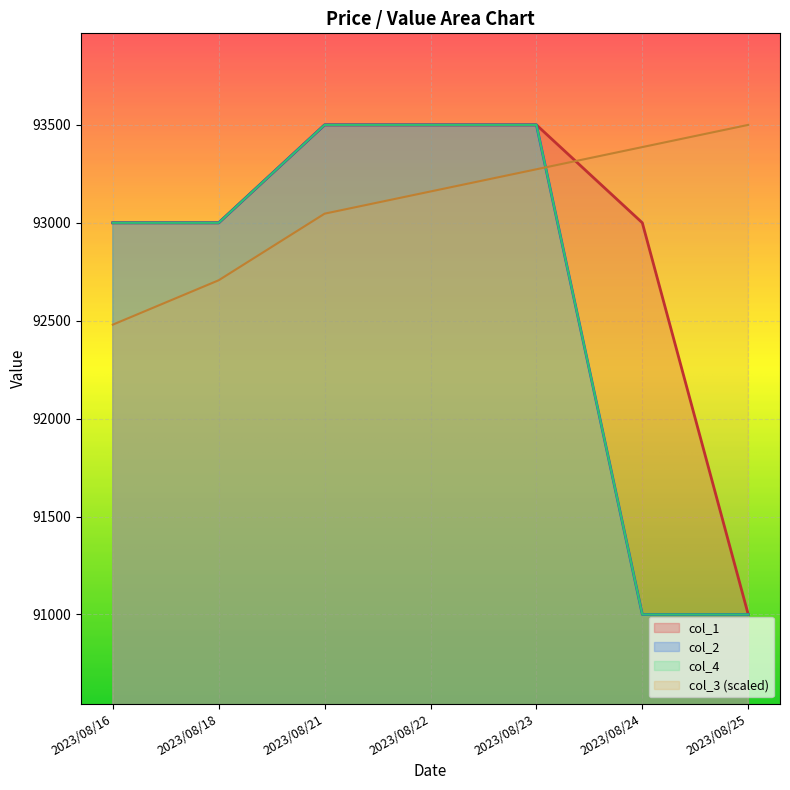

What is the minimum value shown in the chart?

91000.0